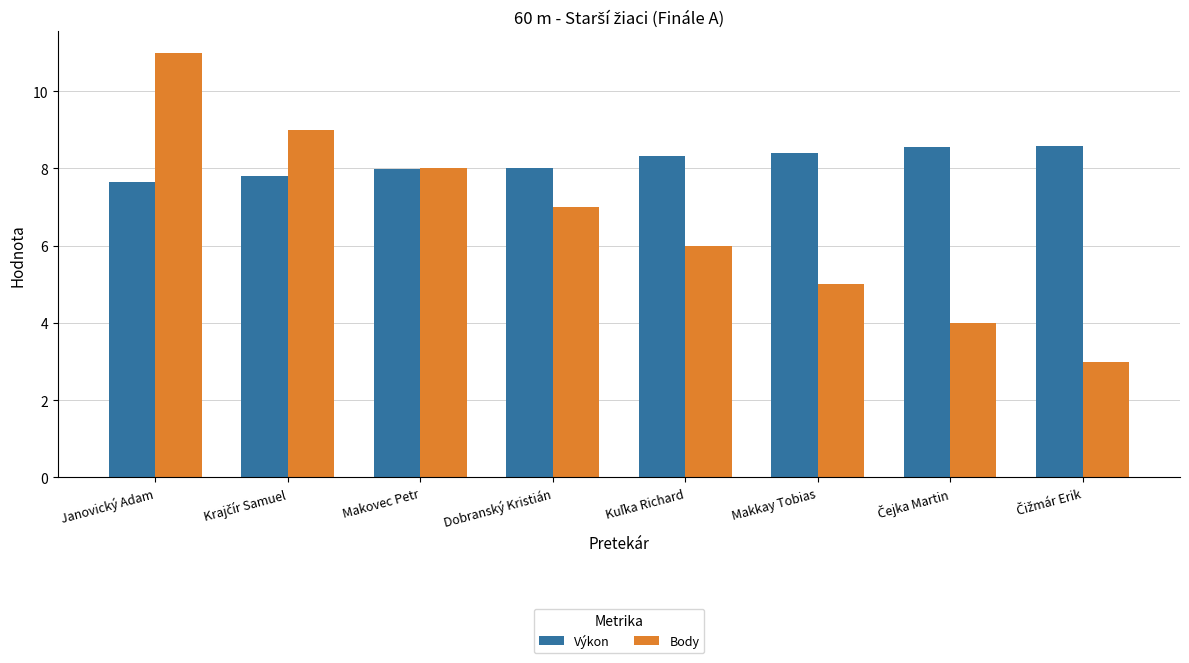

What is the total value across all series at Makovec Petr?

16.0